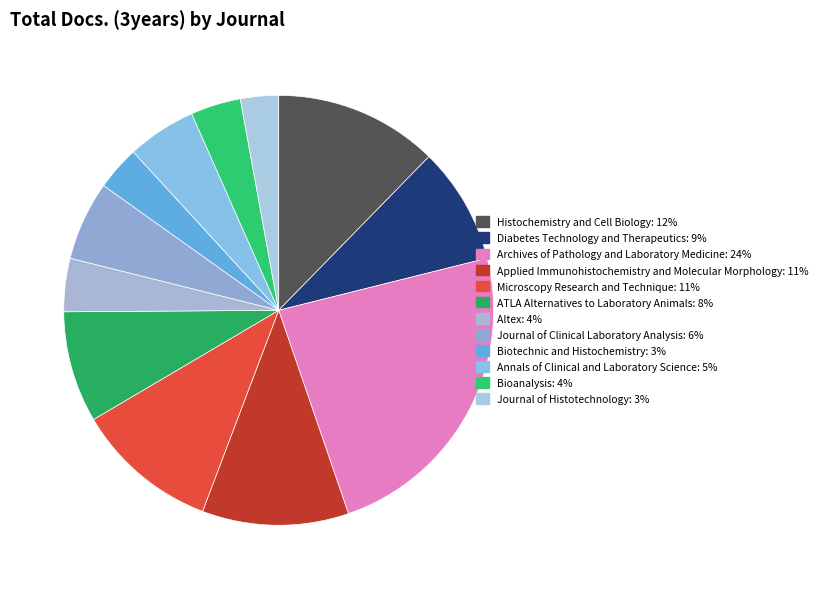

How many segments does this pie chart have?

12